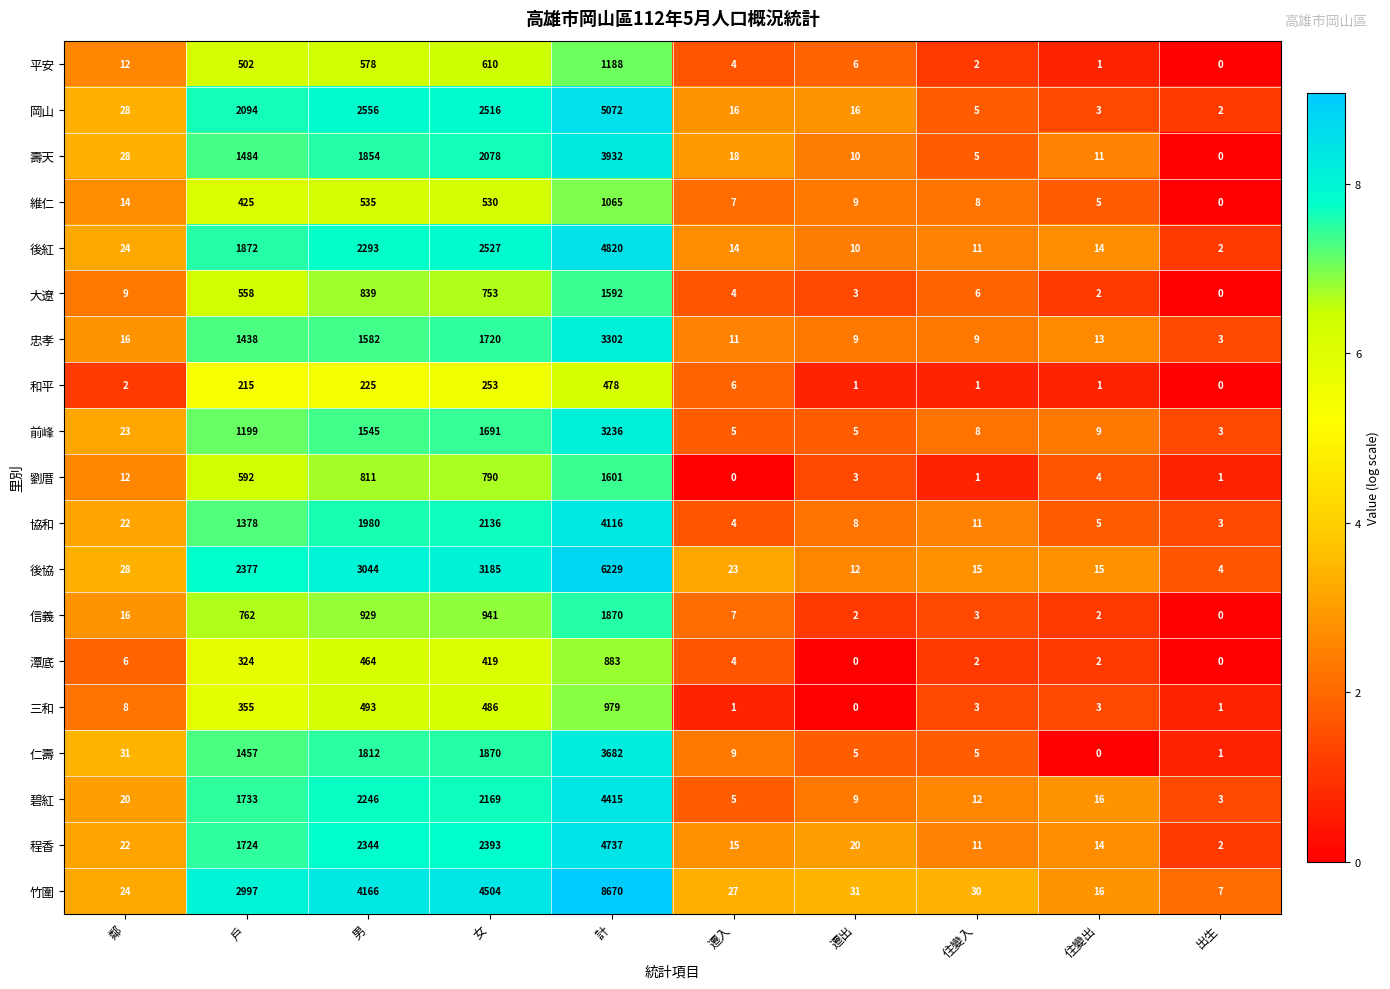

At which category is the sum across all series the highest?

計